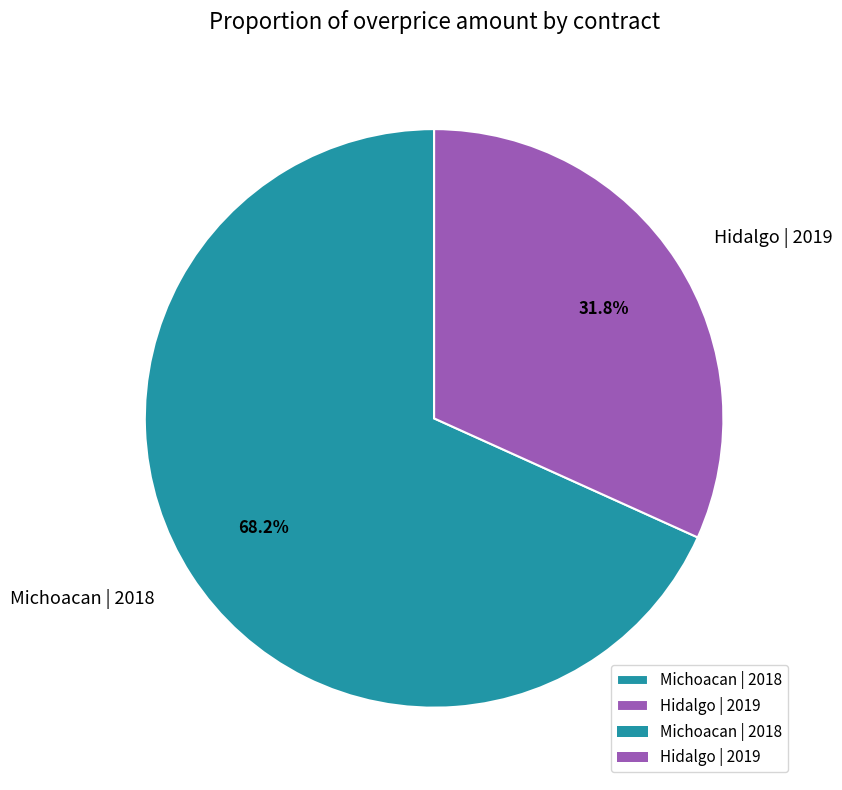

What is the total percentage of Hidalgo | 2019 and Michoacan | 2018?

100.0%